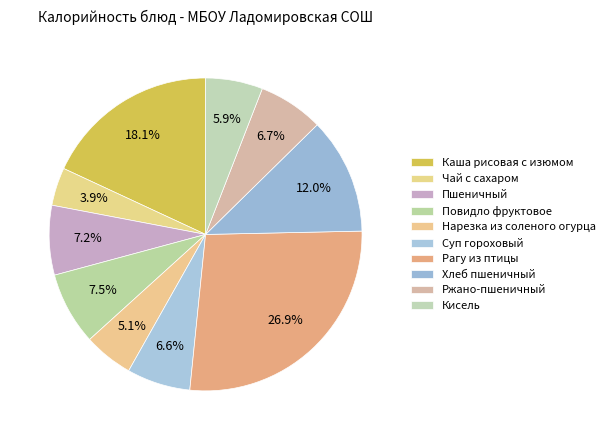

Count the number of slices in the pie.

10